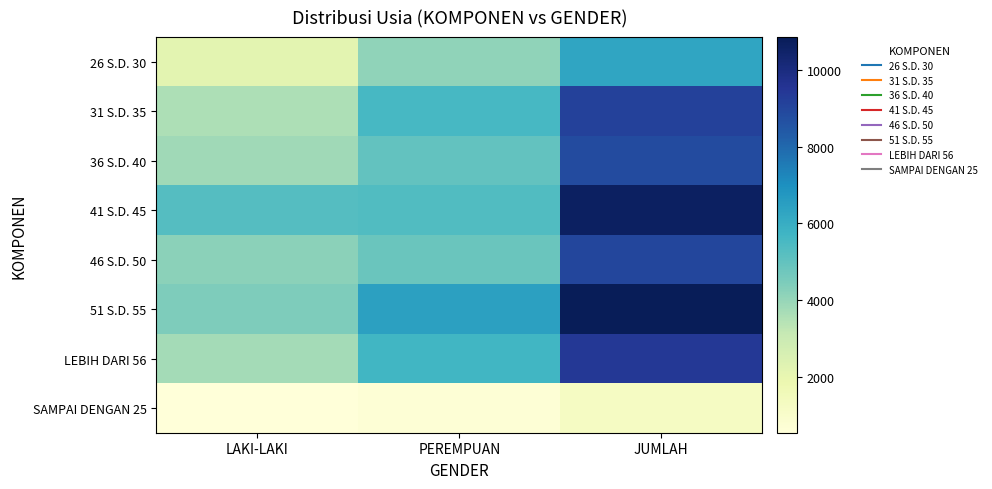

List the series in order of their peak value, highest first.

51 S.D. 55, 41 S.D. 45, LEBIH DARI 56, 31 S.D. 35, 46 S.D. 50, 36 S.D. 40, 26 S.D. 30, SAMPAI DENGAN 25